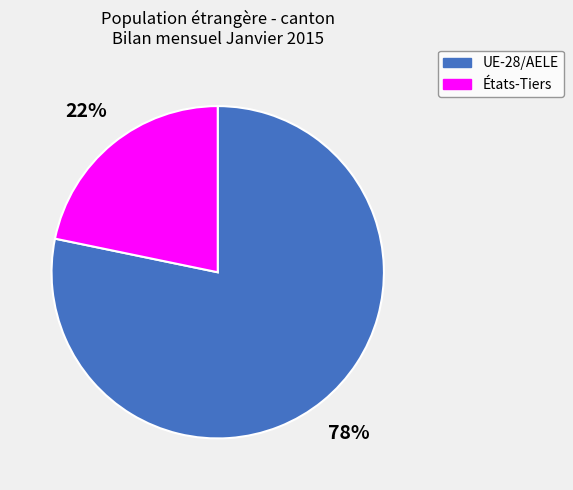

Between États-Tiers and UE-28/AELE, which is larger?

UE-28/AELE